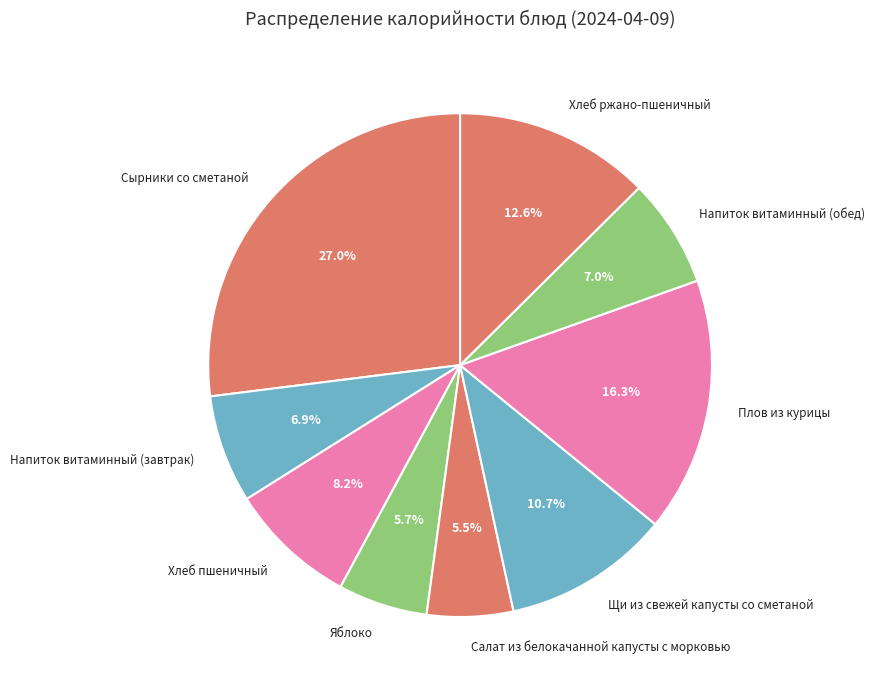

To the nearest percent, what percentage of the pie is Плов из курицы?

16%